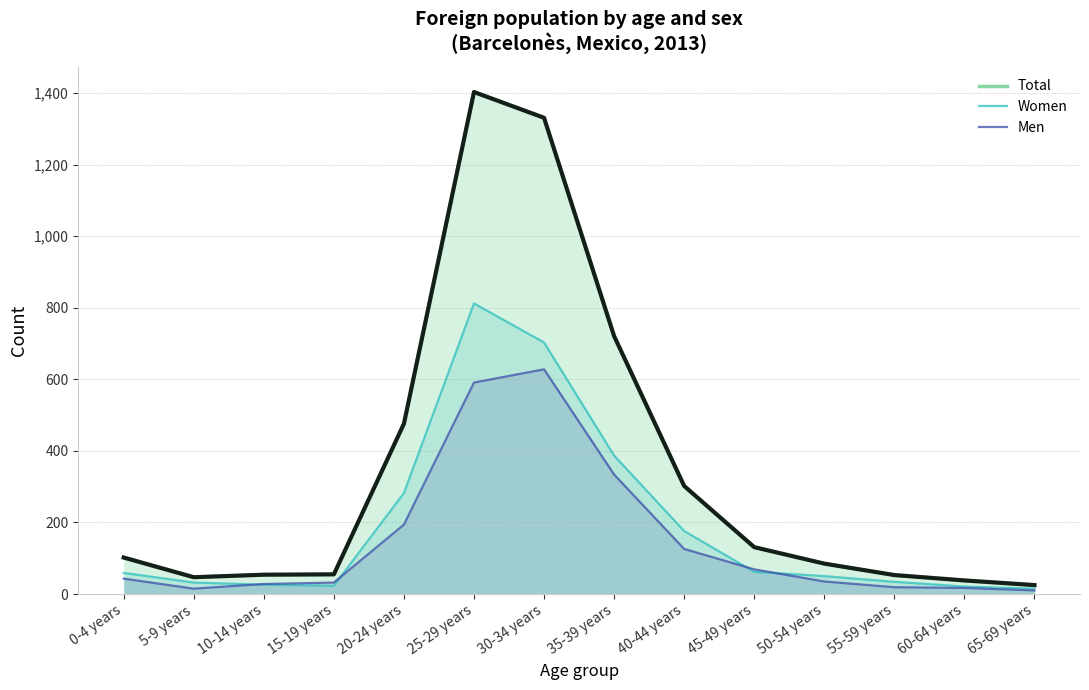

What is the difference between the maximum and minimum values in the Men series?

618